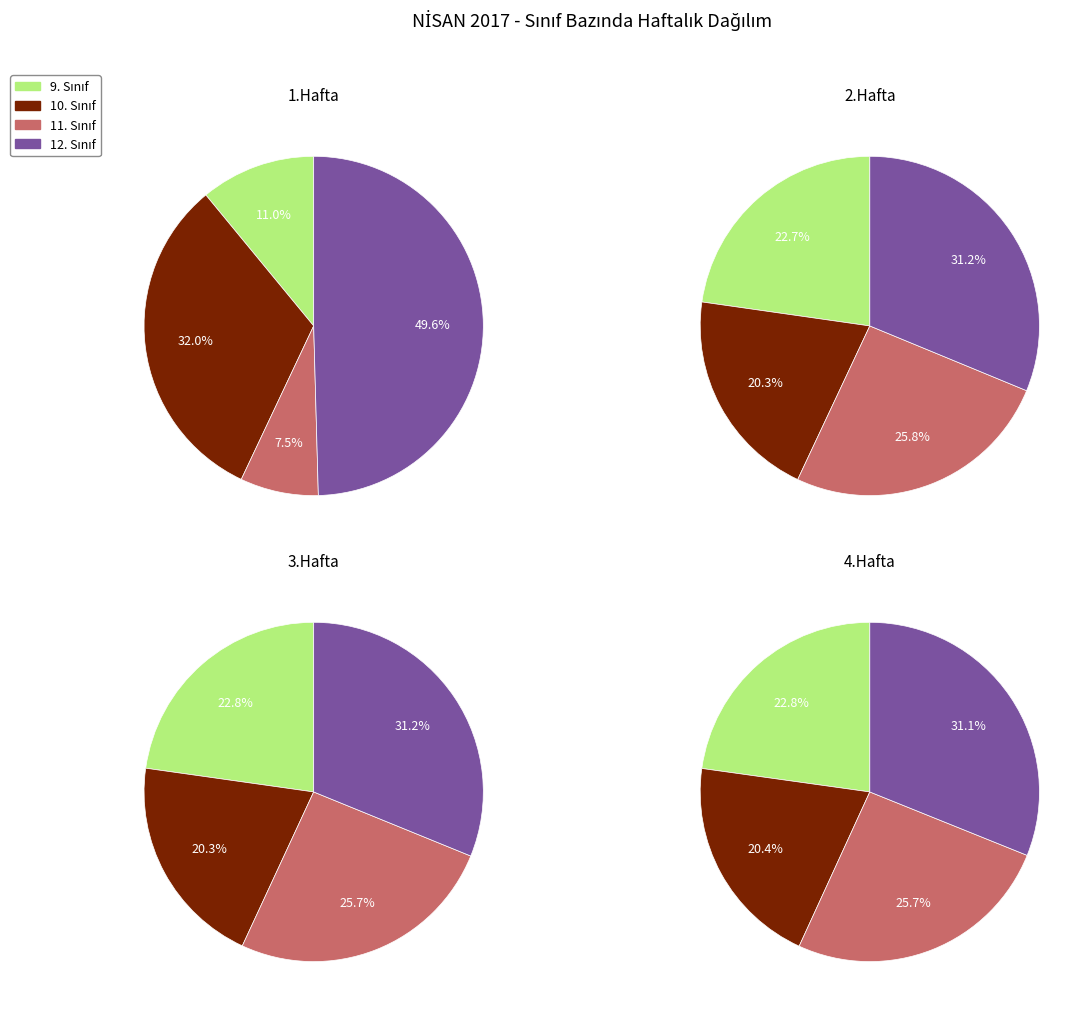

To the nearest percent, what is the average slice percentage?

25%